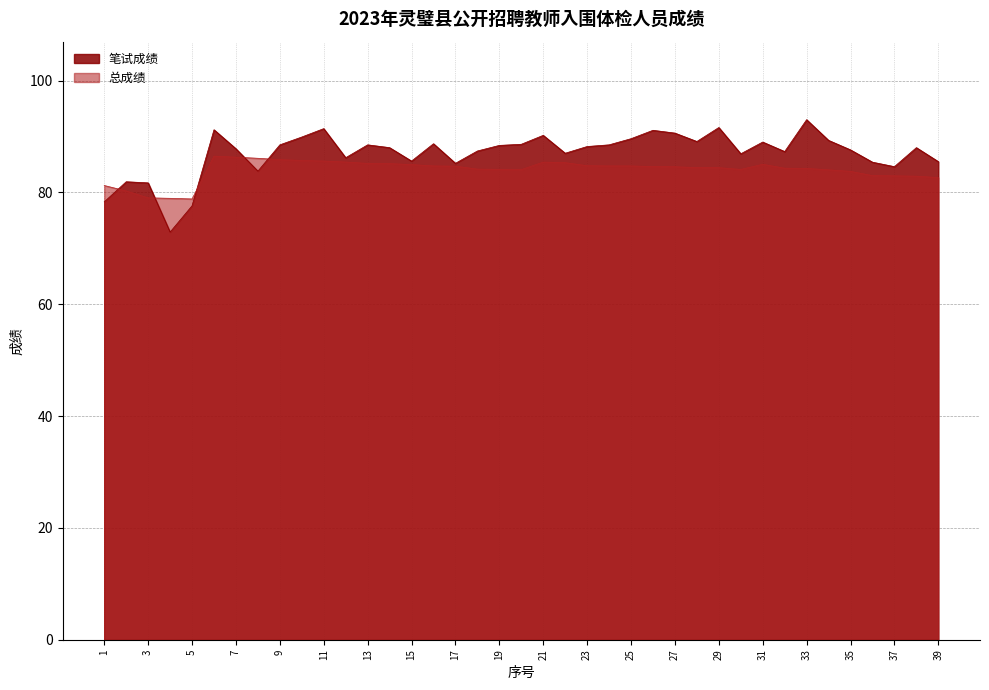

What is the difference between the highest and lowest values at 25?

4.9